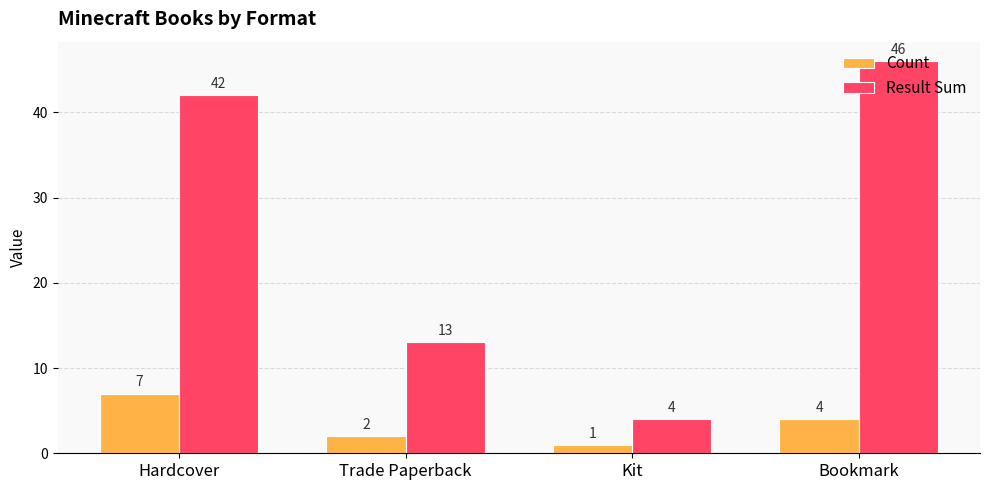

The value of Count at Trade Paperback is 2. True or false?

True